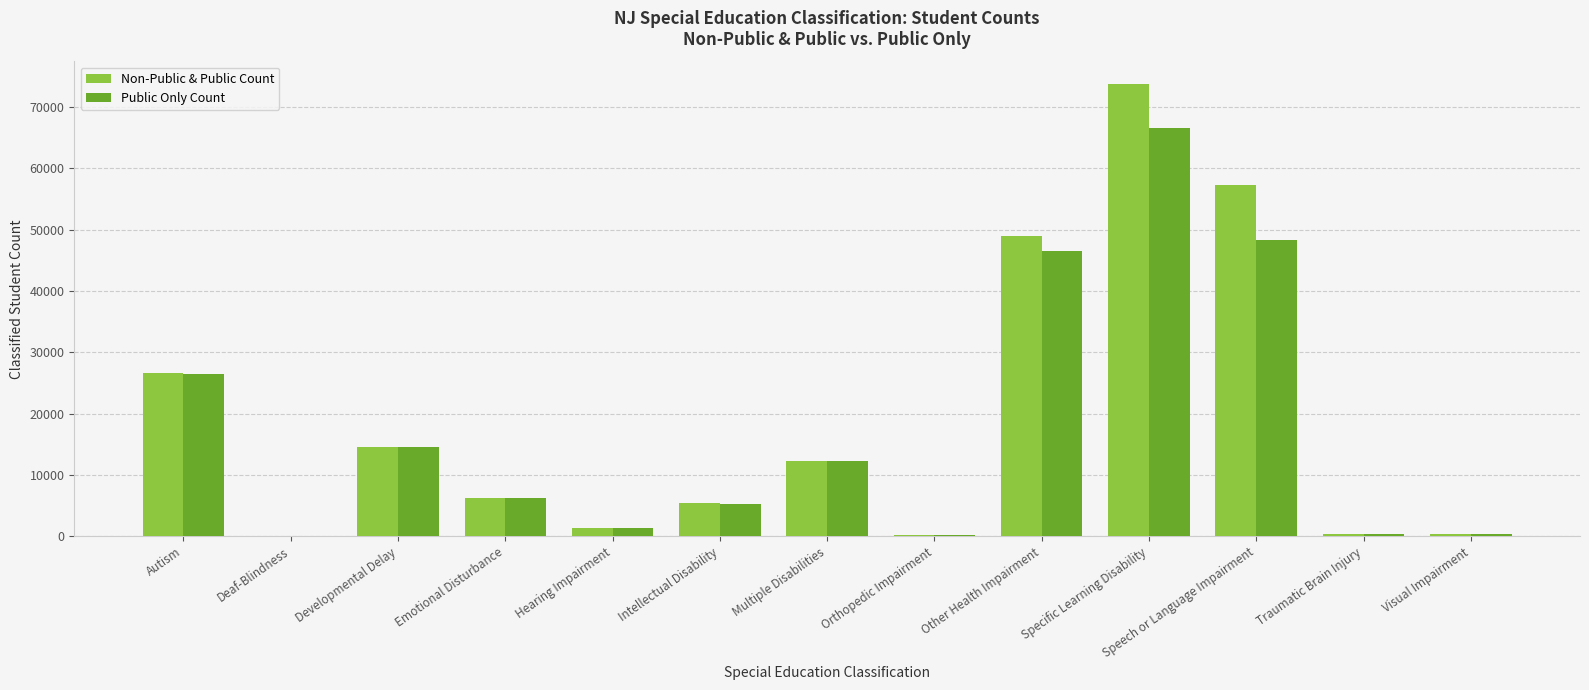

Where is Public Only Count nearest to the value 33288?

Autism